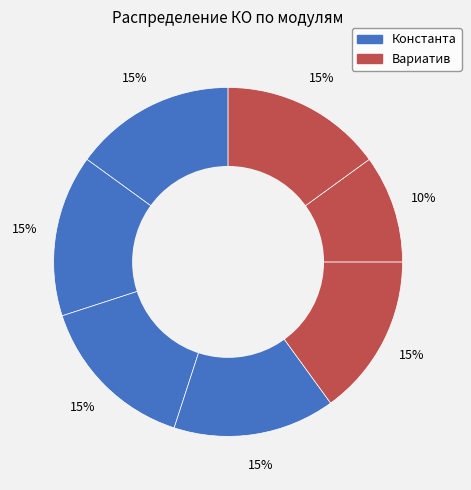

Count the number of slices in the pie.

7